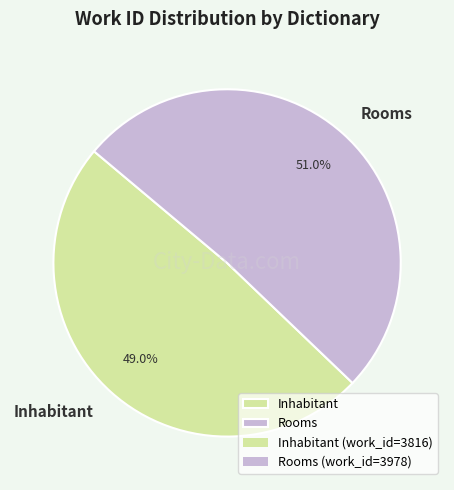

What portion of the pie excludes Inhabitant?

51.0%